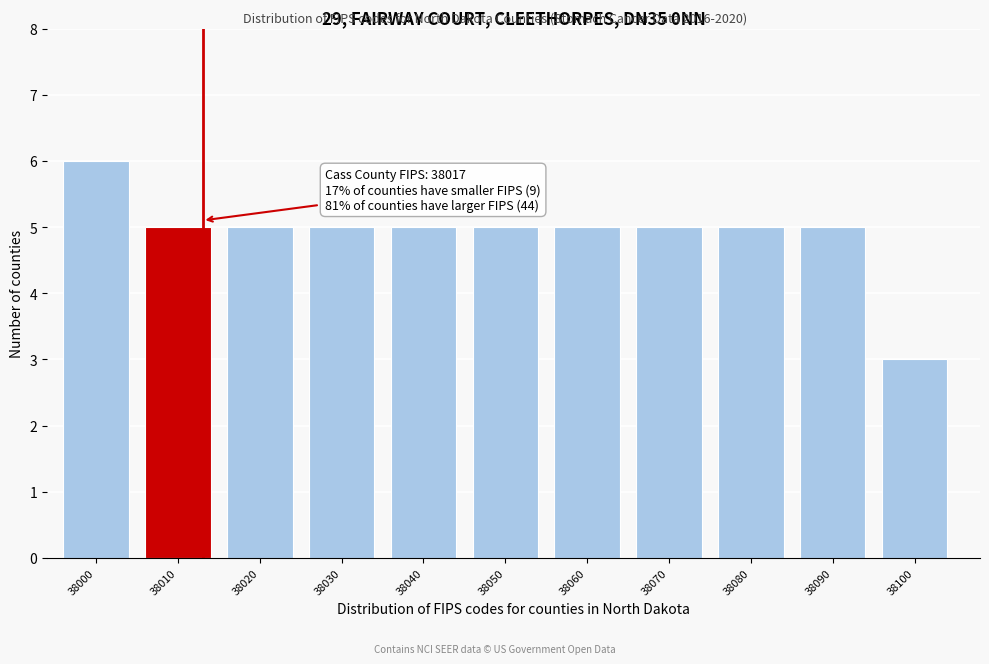

Reading left to right, list all the values displayed in this chart.

6	5	5	5	5	5	5	5	5	5	3